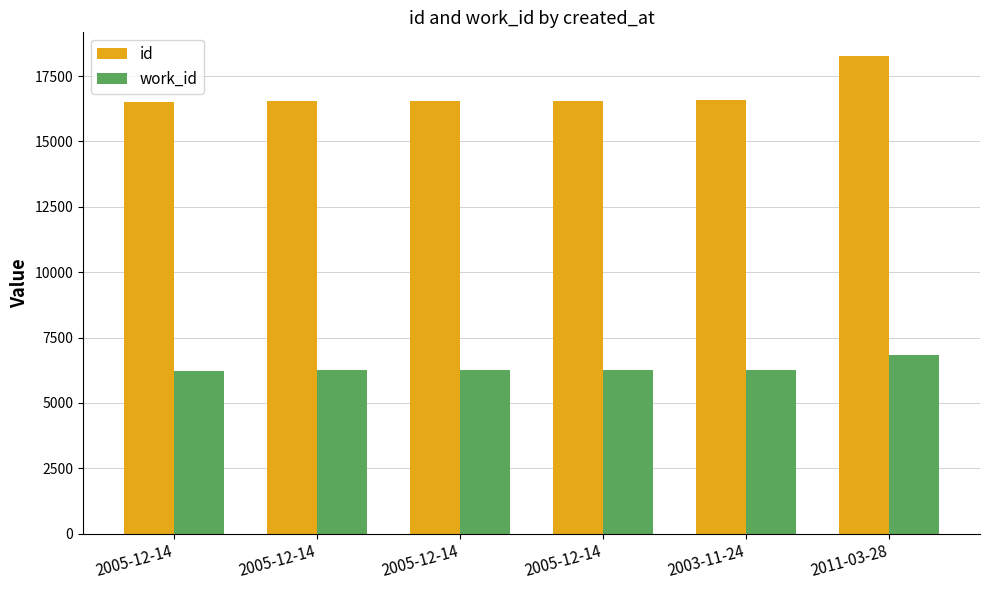

Which series changed the most between 2005-12-14 and 2005-12-14?

id